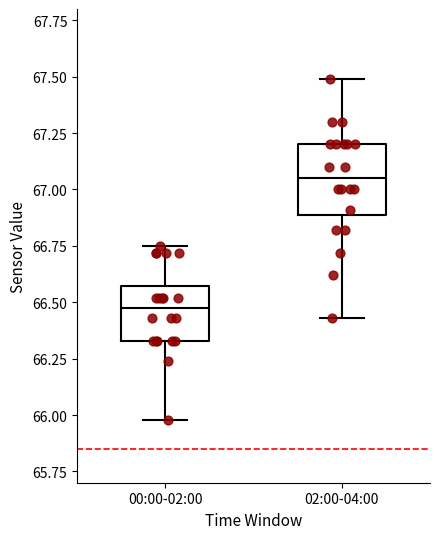

Which box has the highest median line?

02:00-04:00